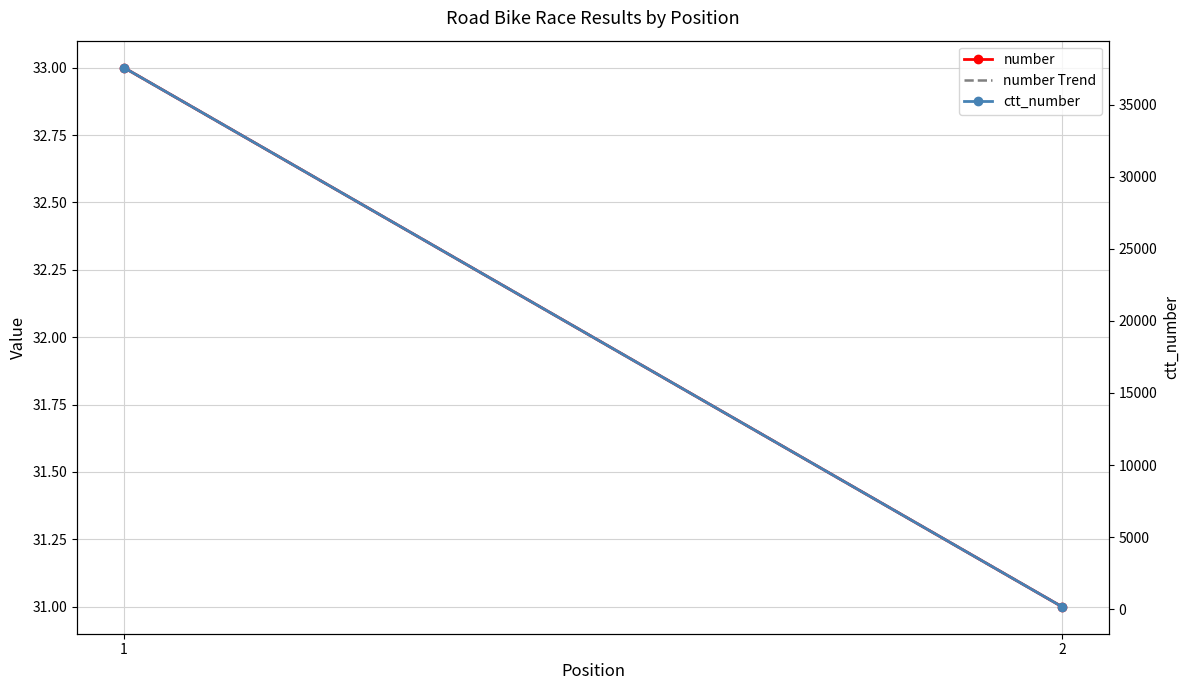

What is the total value across all series at 2?

225.0